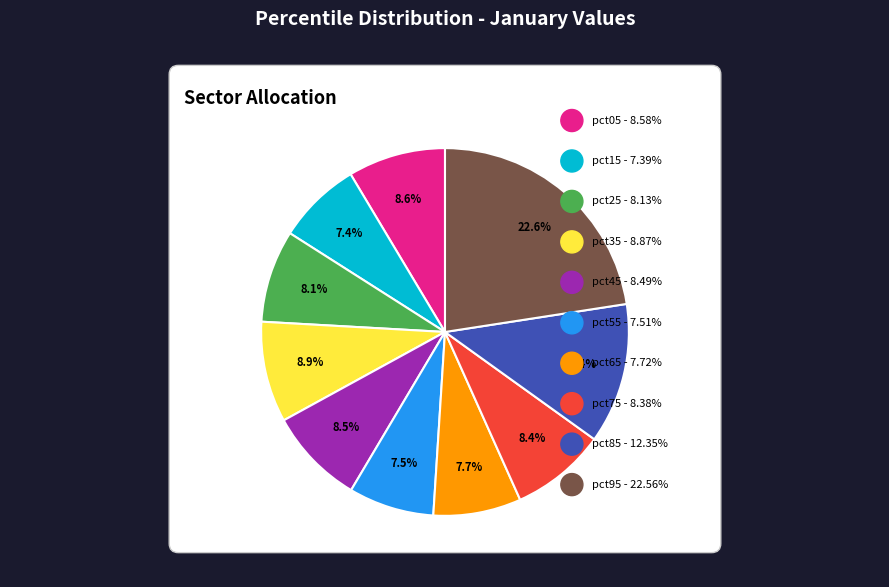

Does any single category account for the majority?

No